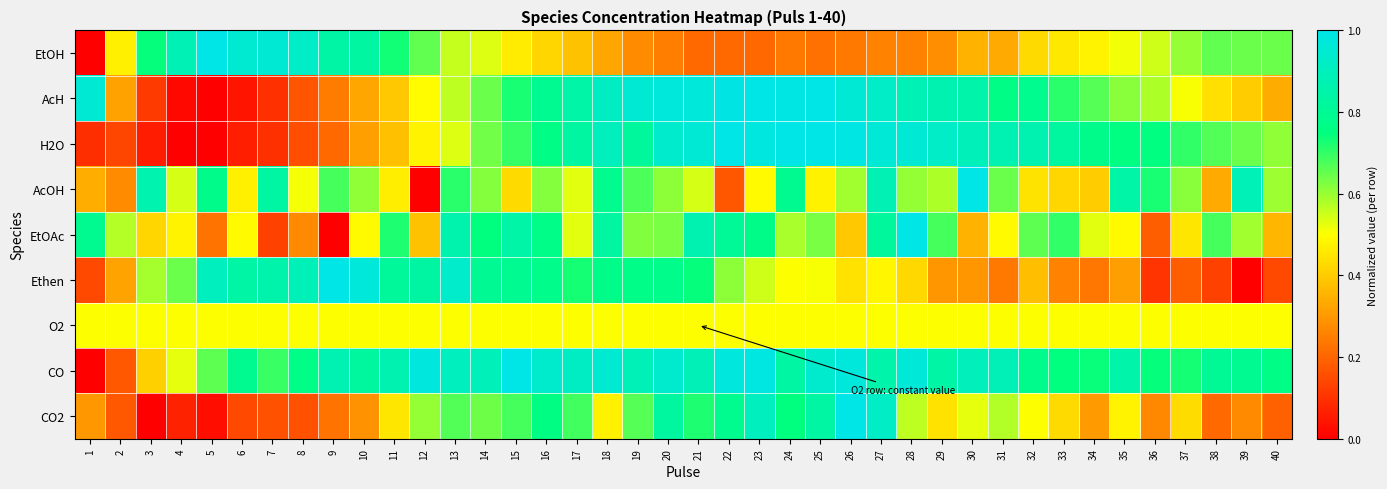

At which category does the chart reach its minimum across all series?

1